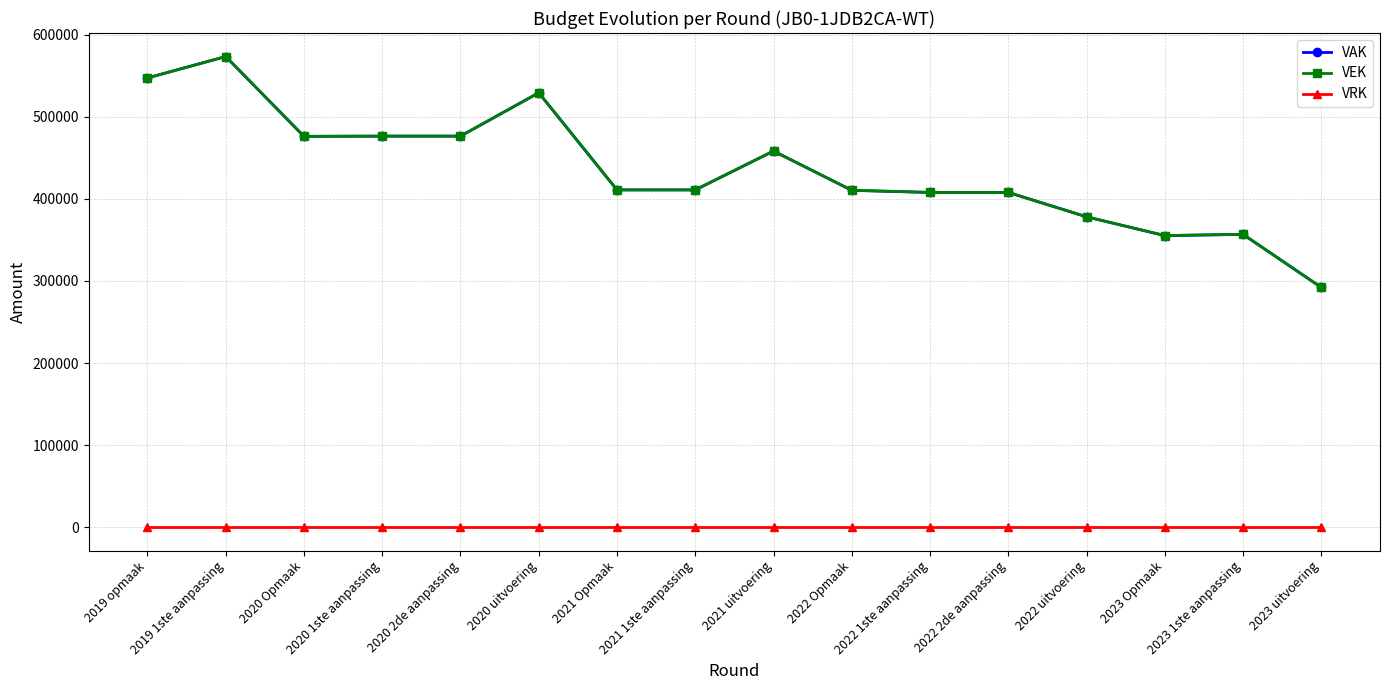

Is this an area chart (filled region under the line)?

No